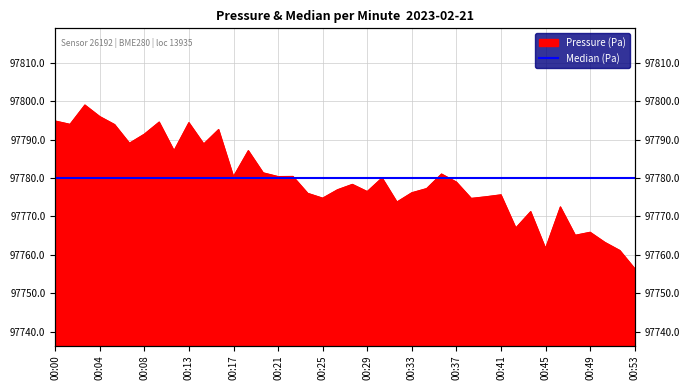

What is the change in value from 00:21 to 00:52?

-19.2